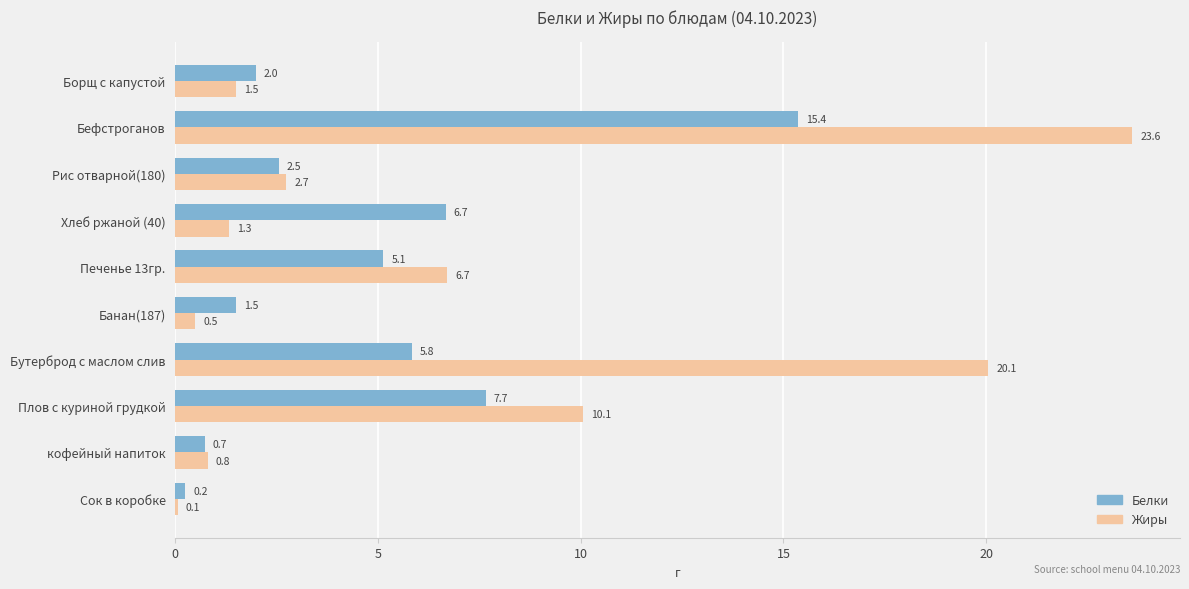

How many distinct data groups are displayed?

2